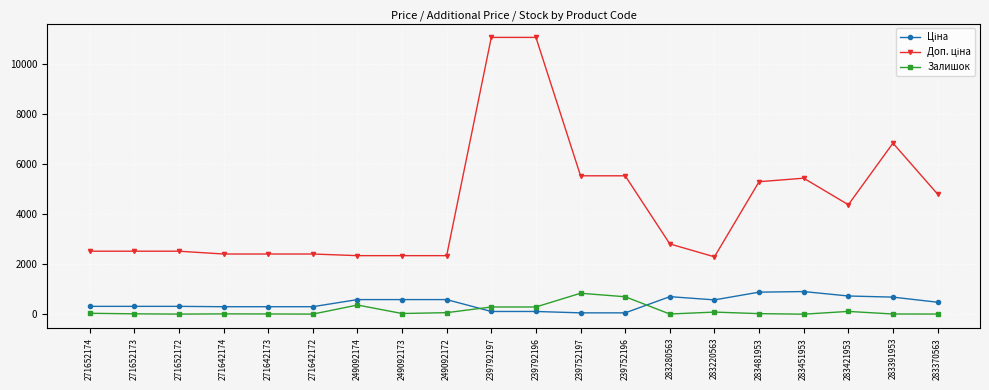

What is the average value of the Залишок series?

145.8